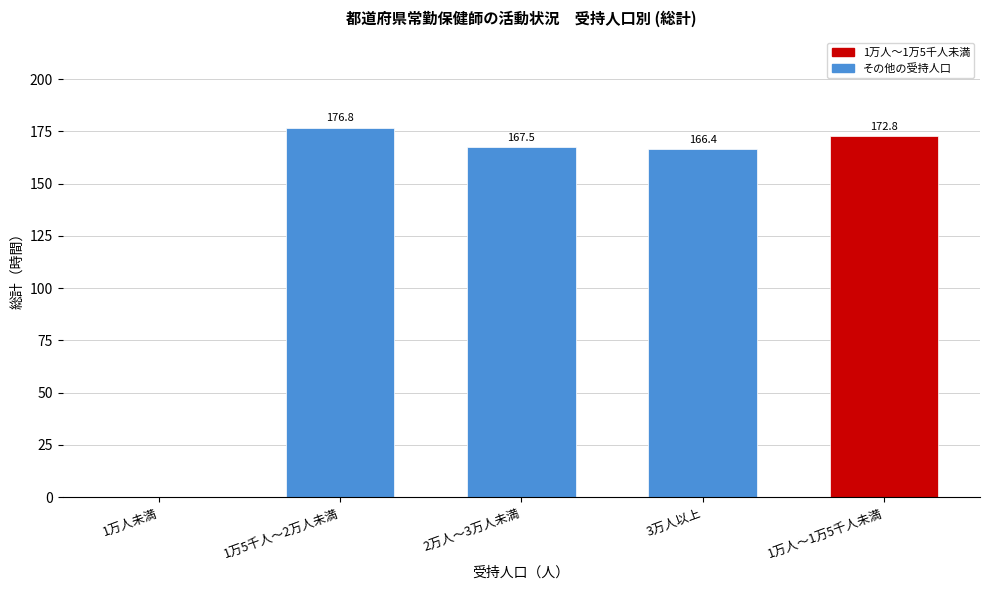

Reading left to right, what are all the values shown in this chart?

1万人未満=0.0	1万5千人～2万人未満=176.8	2万人～3万人未満=167.5	3万人以上=166.4	1万人～1万5千人未満=172.8